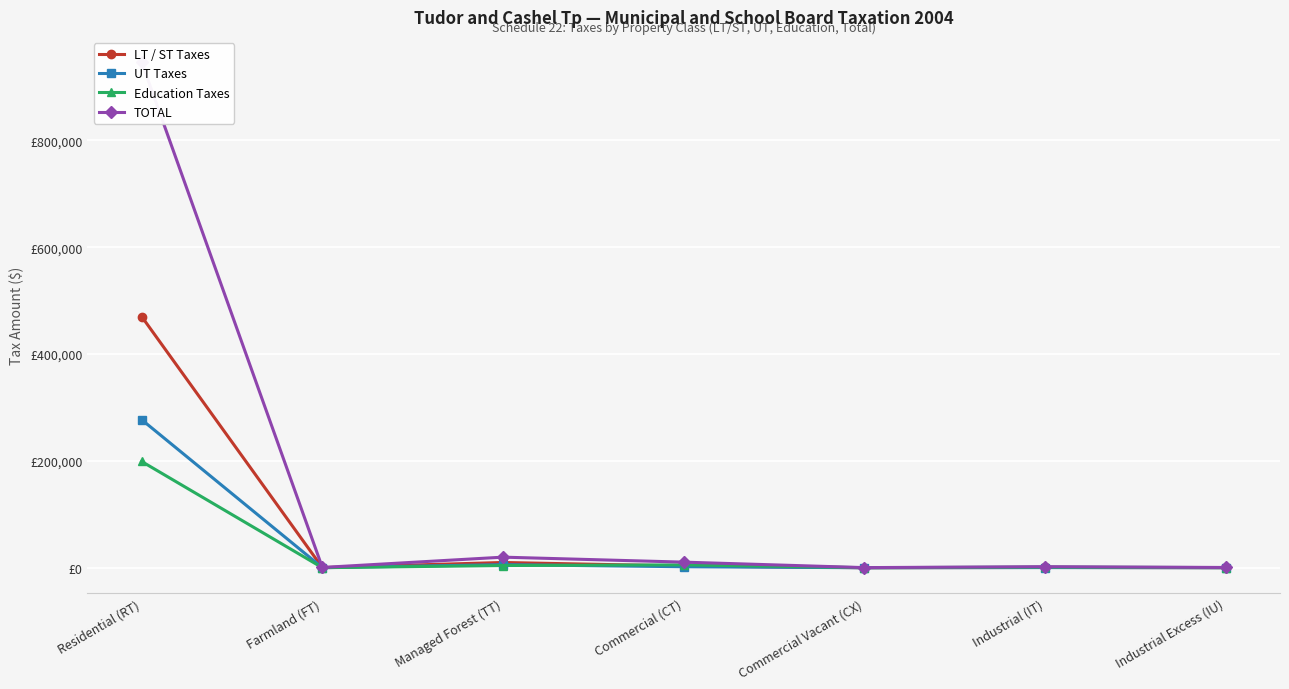

What are all the series names shown in the legend?

LT / ST Taxes, UT Taxes, Education Taxes, TOTAL